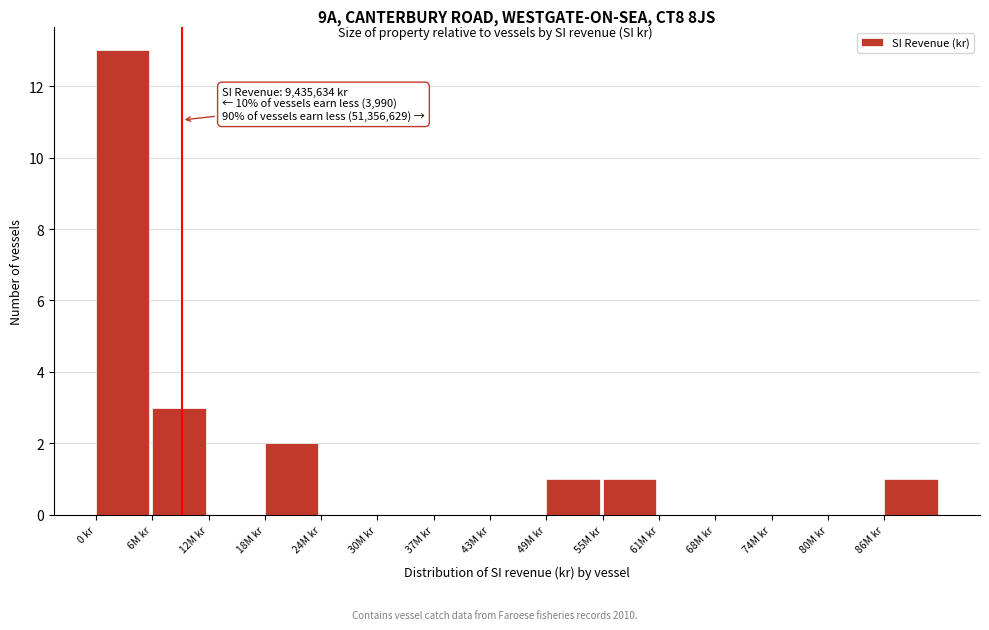

Reading left to right, list all the values displayed in this chart.

0 kr=13	6M kr=3	12M kr=0	18M kr=2	24M kr=0	30M kr=0	37M kr=0	43M kr=0	49M kr=1	55M kr=1	61M kr=0	68M kr=0	74M kr=0	80M kr=0	86M kr=1